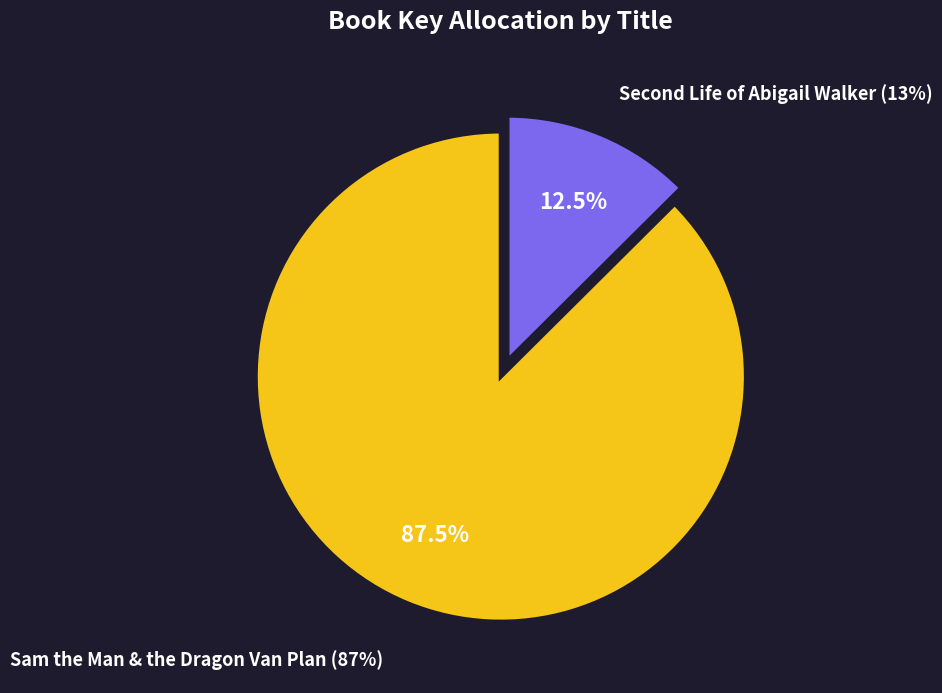

To the nearest percent, what is the average slice percentage?

50%